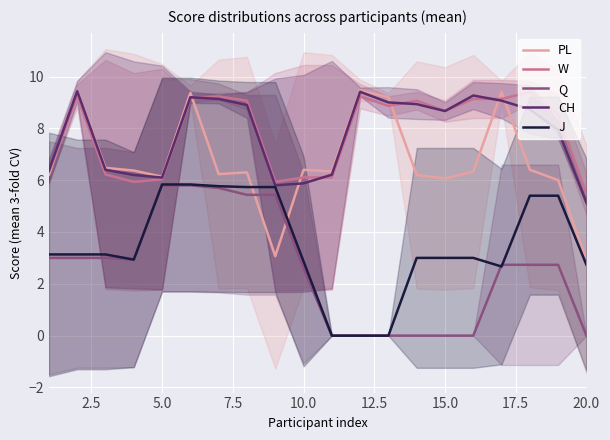

True or false: Q and PL intersect in this chart.

True